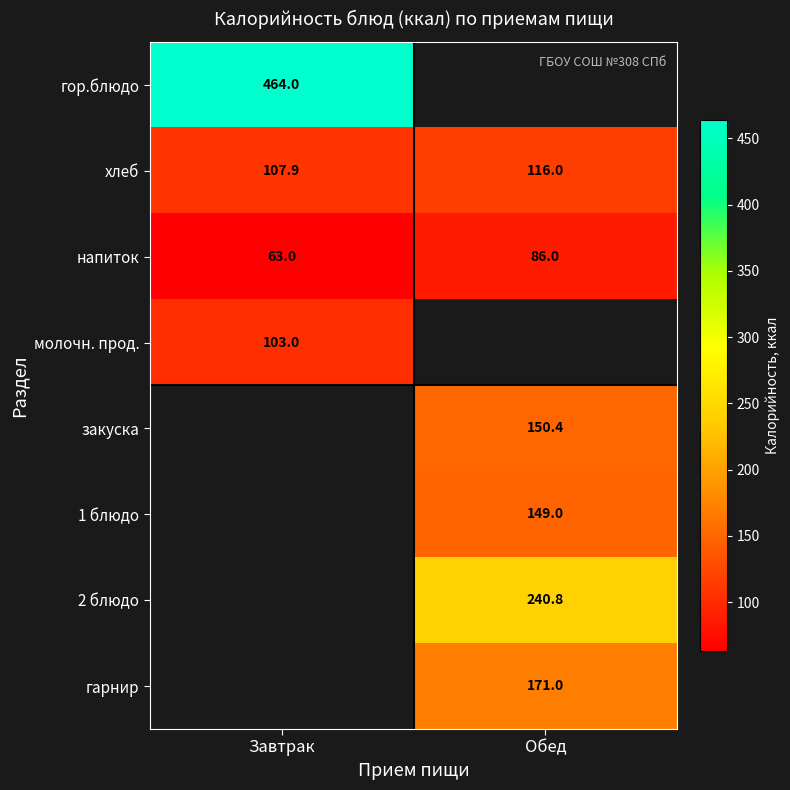

How many data points in напиток are less than 86?

1